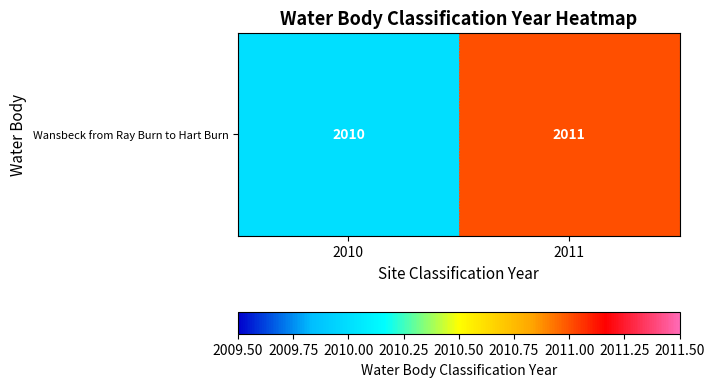

Rank the categories by value from lowest to highest.

2010, 2011